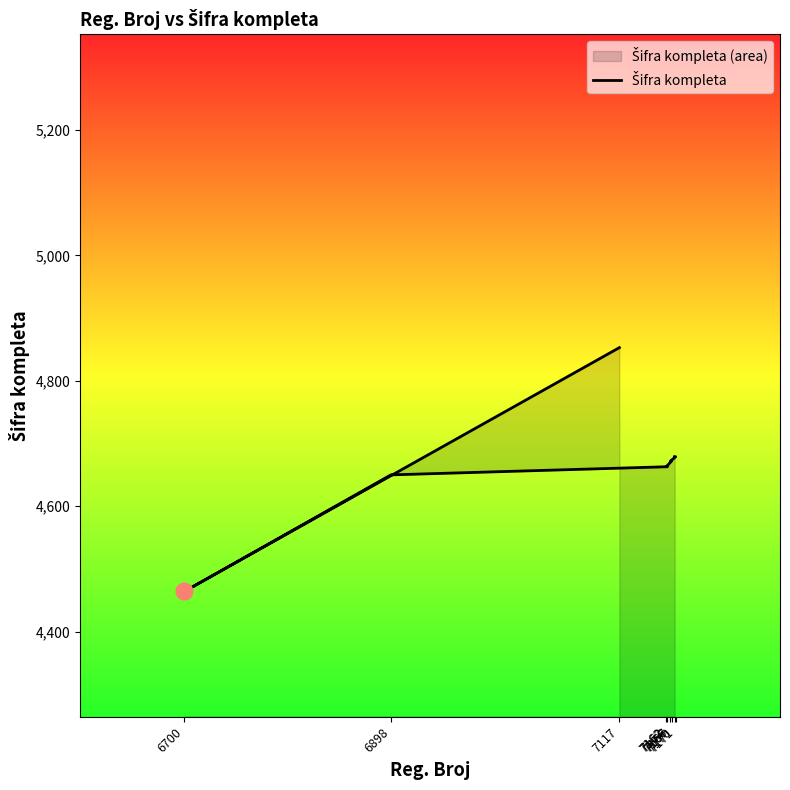

What is the sum of the values at 7166 and 7170?

9351